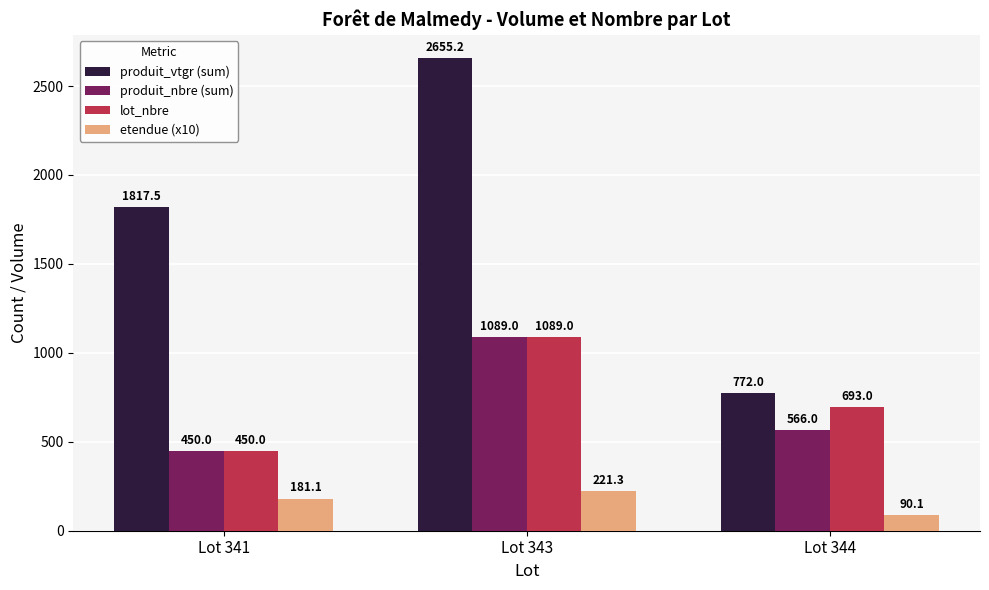

Reading left to right, what are all the values shown in this chart?

produit_vtgr (sum): 1817.5	2655.2	772.0
produit_nbre (sum): 450.0	1089.0	566.0
lot_nbre: 450.0	1089.0	693.0
etendue (x10): 181.1	221.3	90.1